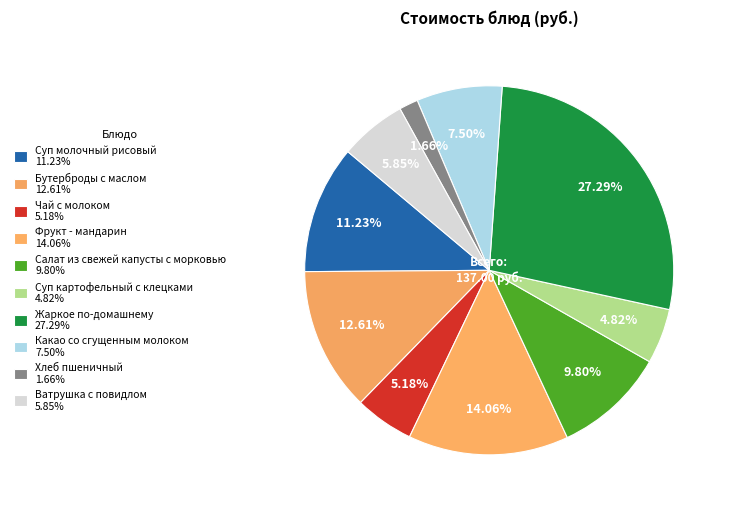

What is the change in value from Какао со сгущенным молоком to Хлеб пшеничный?

-8.0